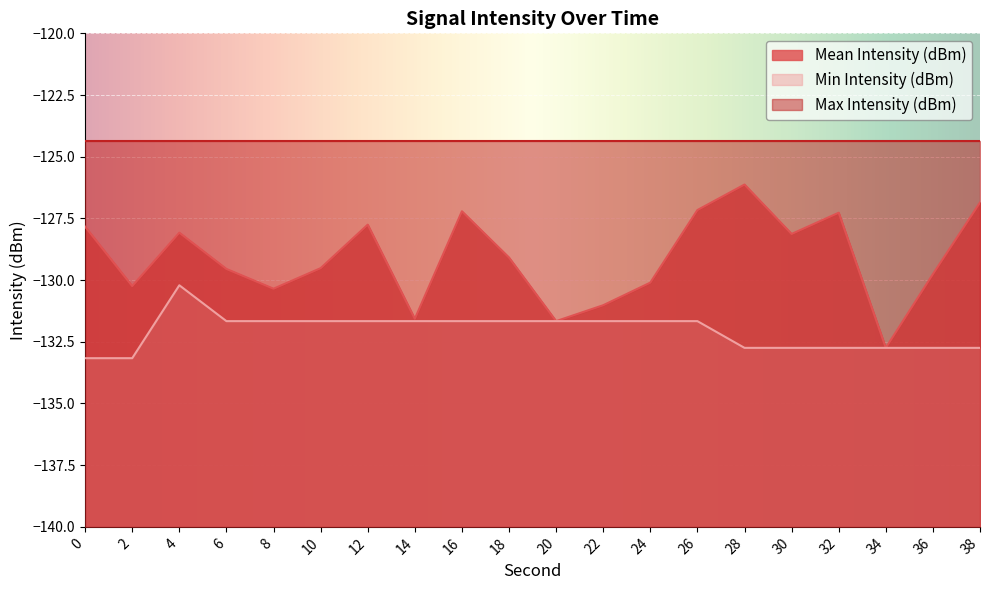

How many interior local valleys does the Mean Intensity (dBm) series have?

6